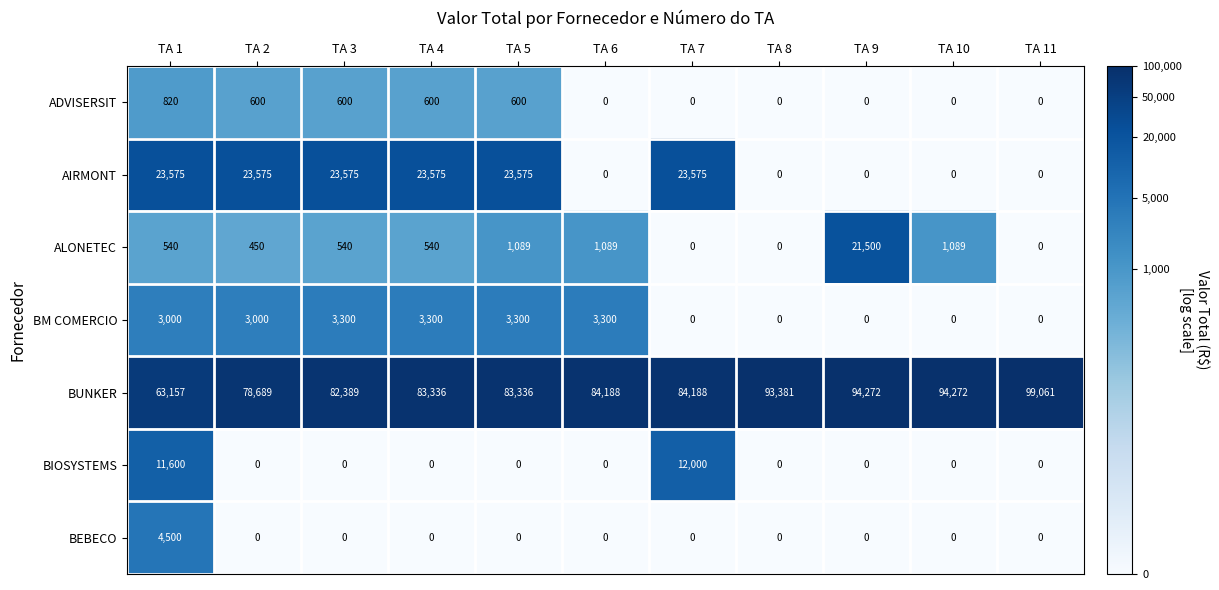

Which series has the largest total across all categories?

BUNKER